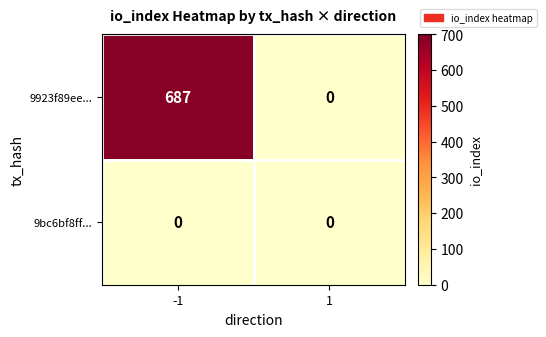

Reading right to left, what are all the values shown in this chart?

9923f89ee...: 0	687
9bc6bf8ff...: 0	0